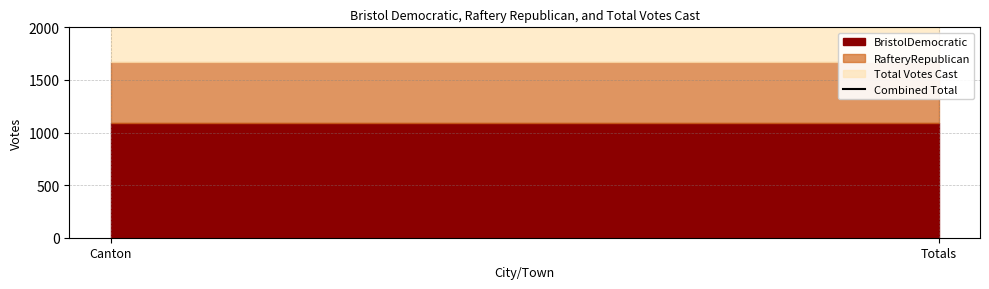

Reading right to left, extract all data points from this chart.

BristolDemocratic: 1093	1093
RafteryRepublican: 574	574
Total Votes Cast: 1667	1667